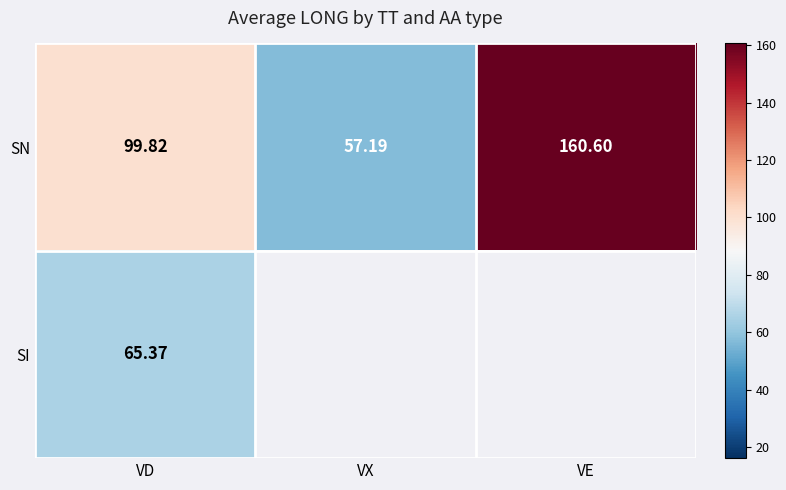

At which label does SN reach its peak?

VE